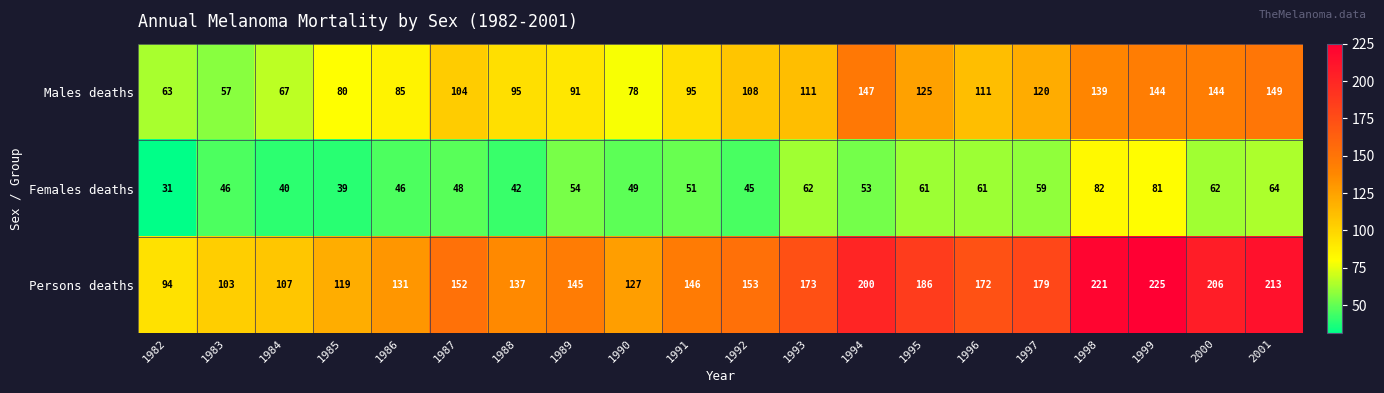

Count the number of data series in this chart.

3